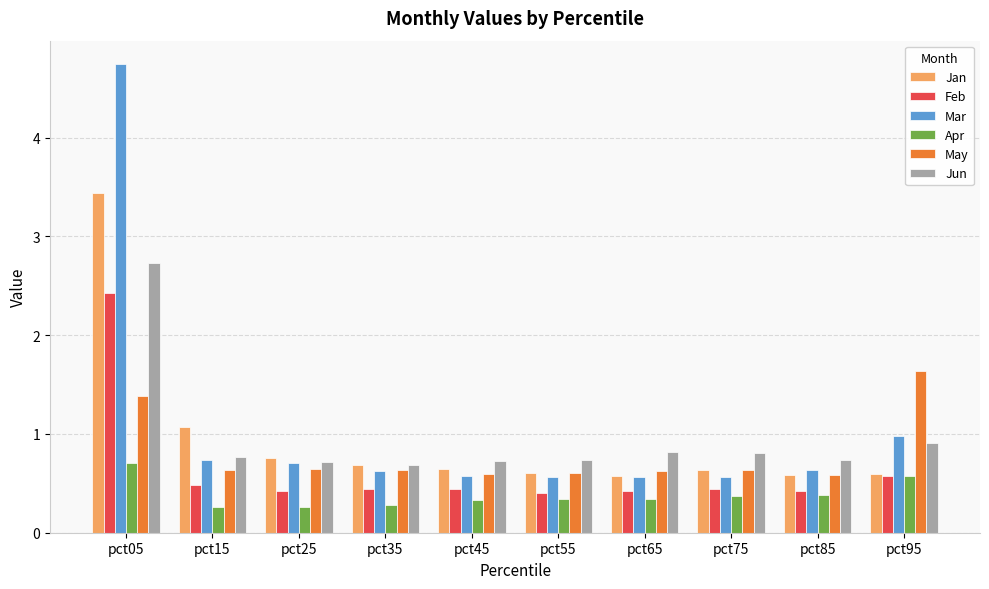

What is the average value of the Apr series?

0.4